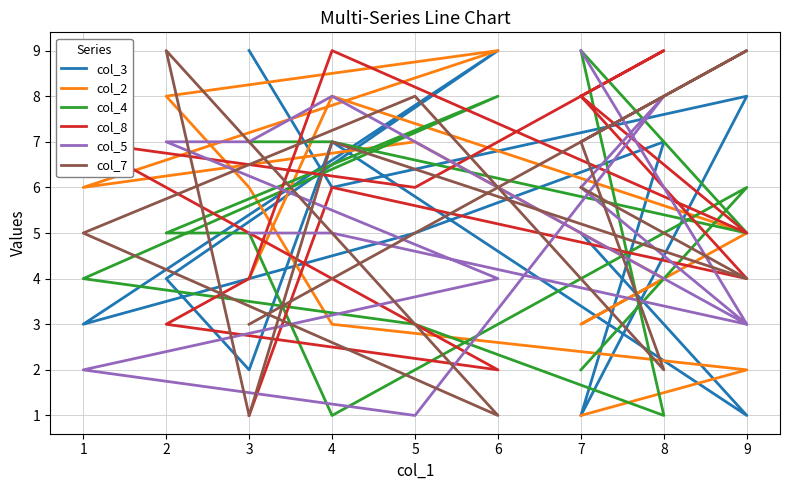

At which category does col_8 reach its first local peak?

4